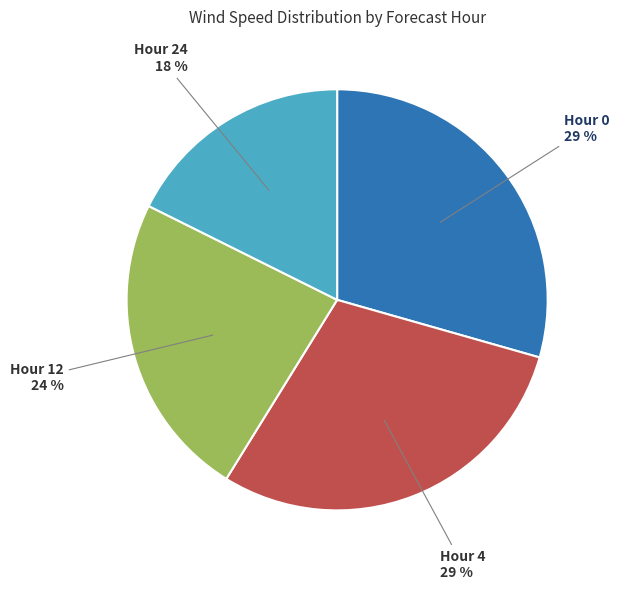

Between Hour 12 and Hour 4, which is larger?

Hour 4